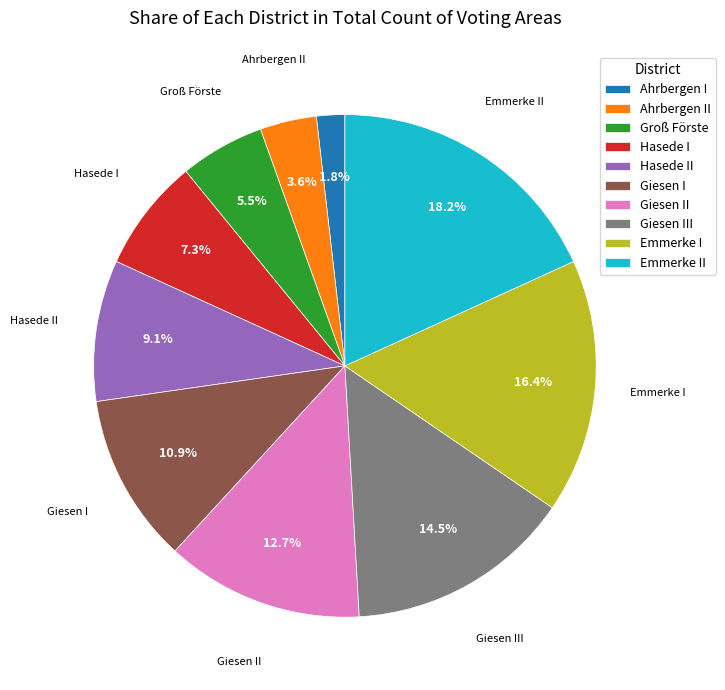

Is there a majority slice in this chart?

No